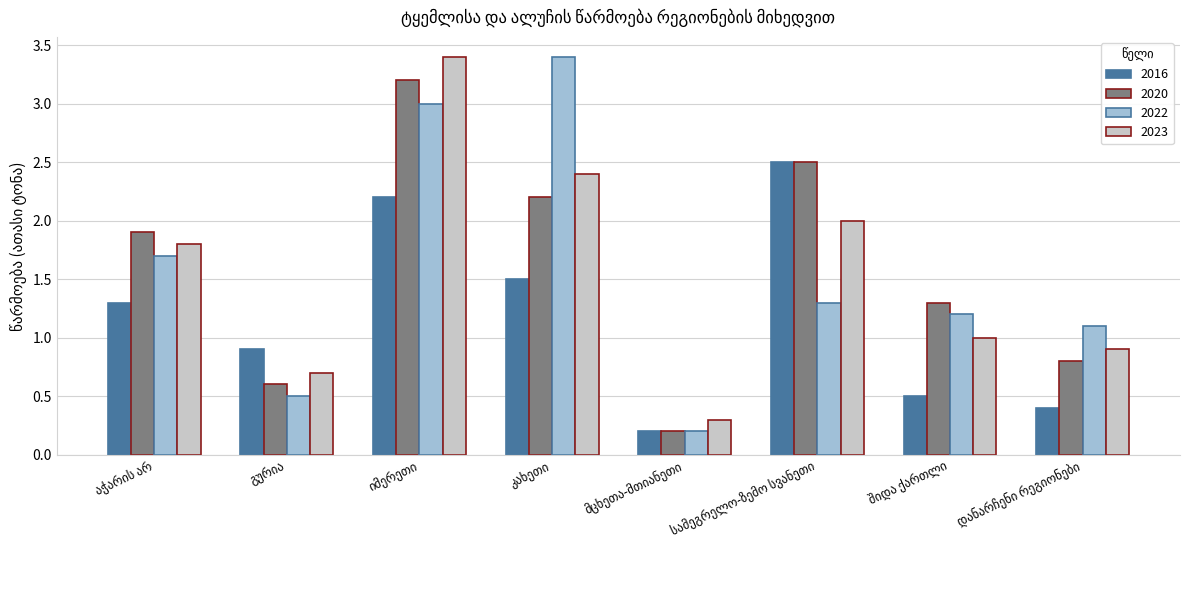

What is the greatest value displayed?

3.4